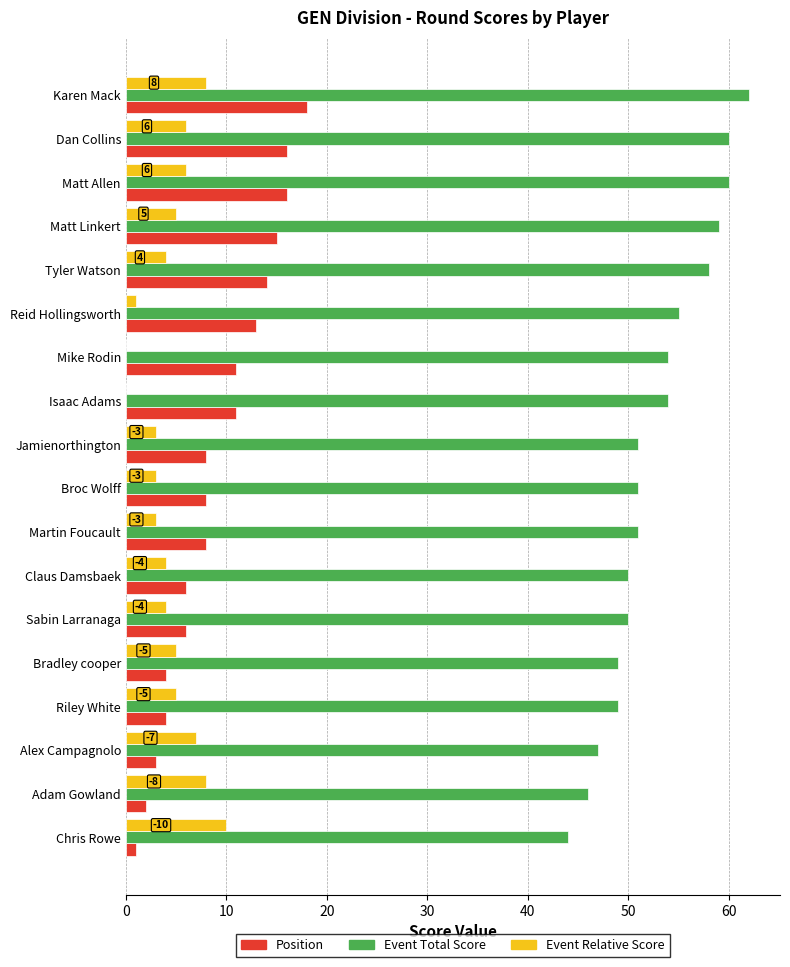

What is the sum of the Event Relative Score values at Dan Collins and Riley White?

11